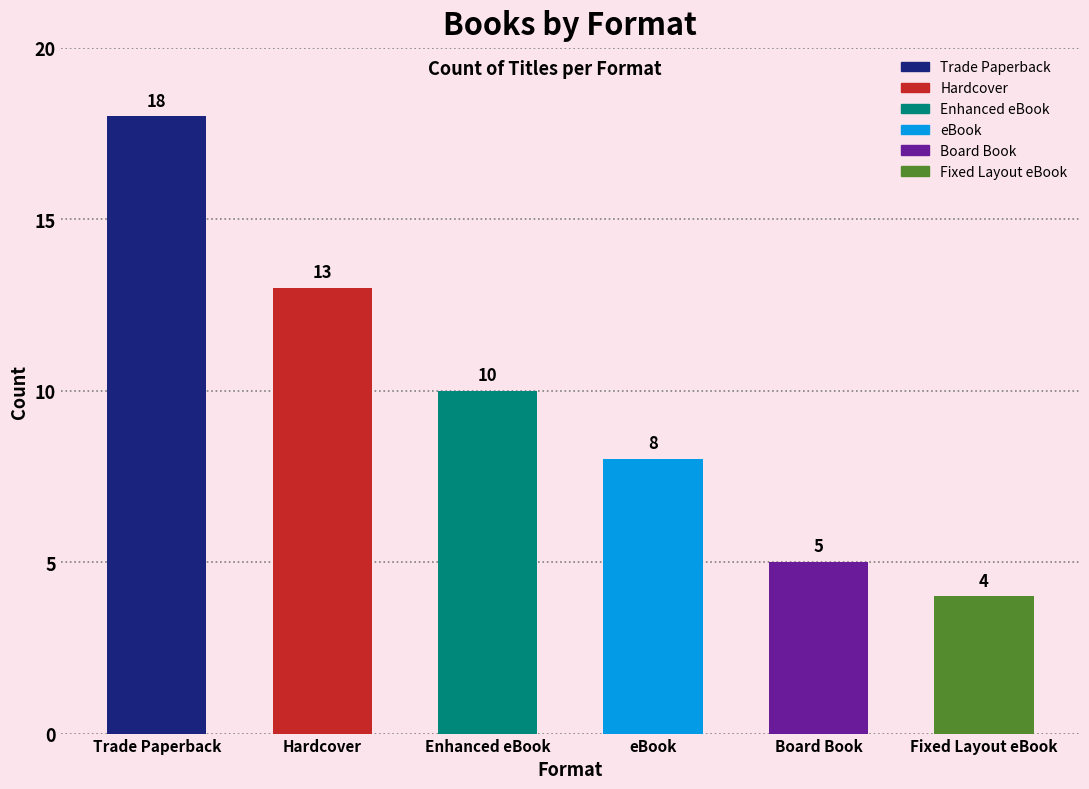

Where does the data first go above 10?

Trade Paperback